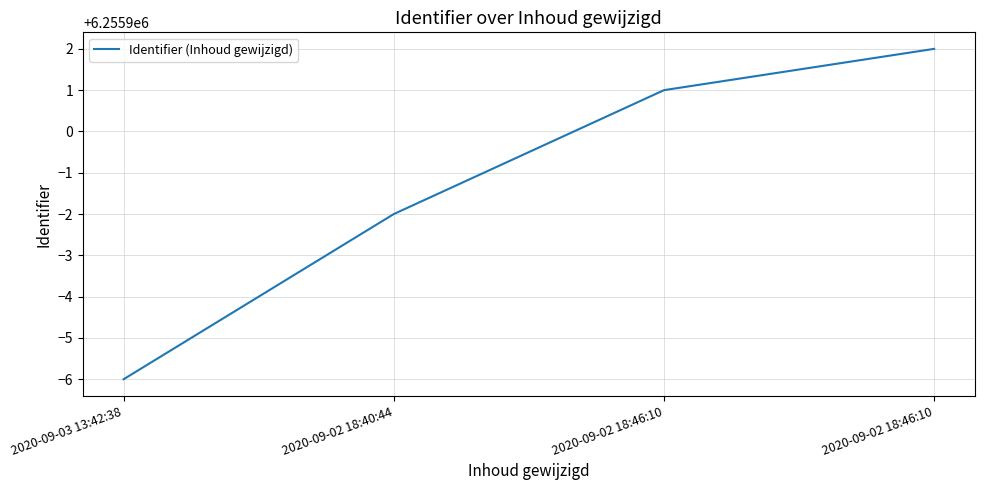

What is the difference between the values at 2020-09-03 13:42:38 and 2020-09-02 18:46:10?

7